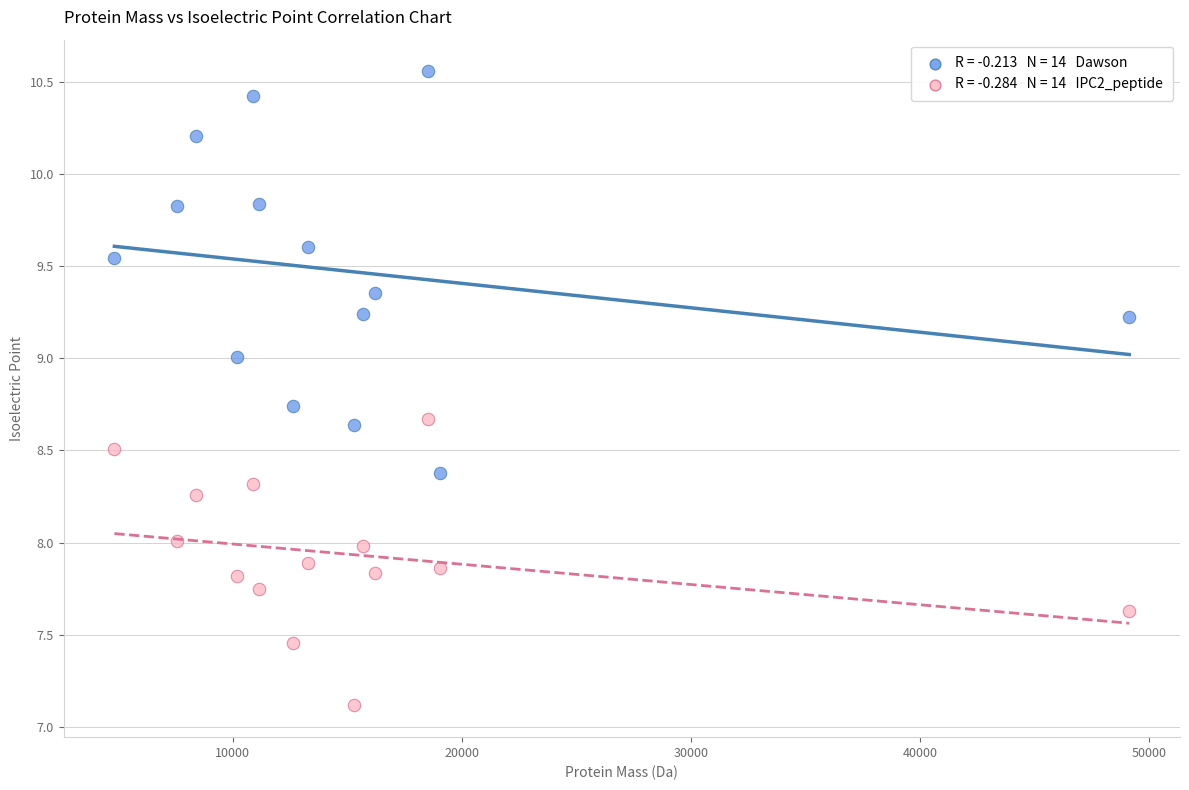

Across all data points, what is the range of Y values (max minus min)?

3.4